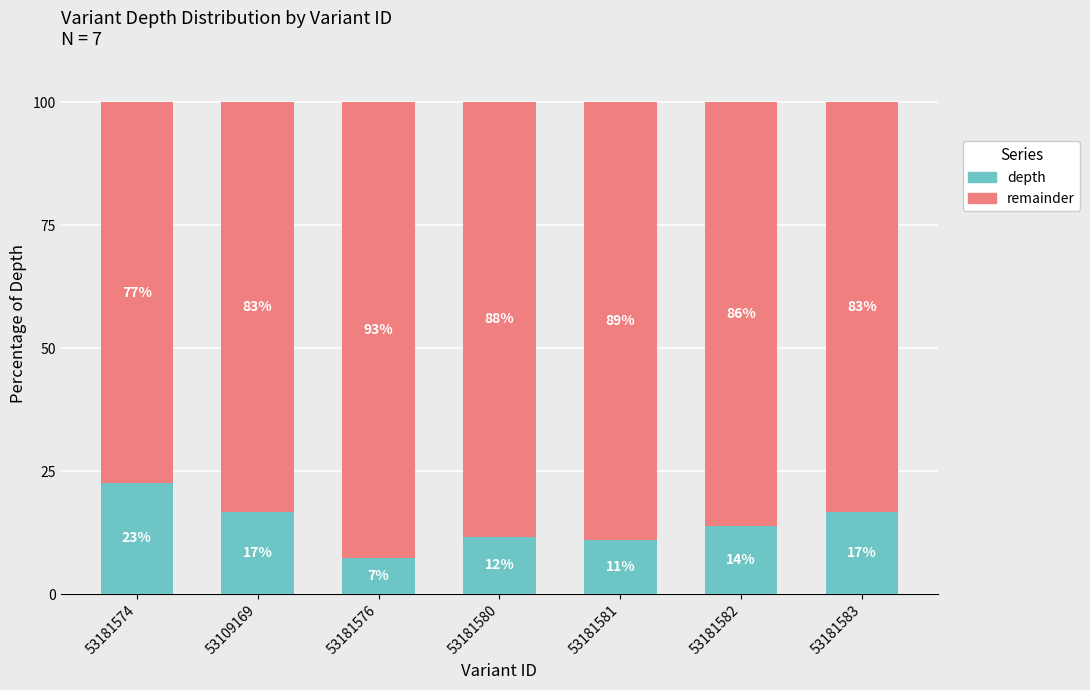

True or false: depth has a value of 16.9 at 53181581.

False